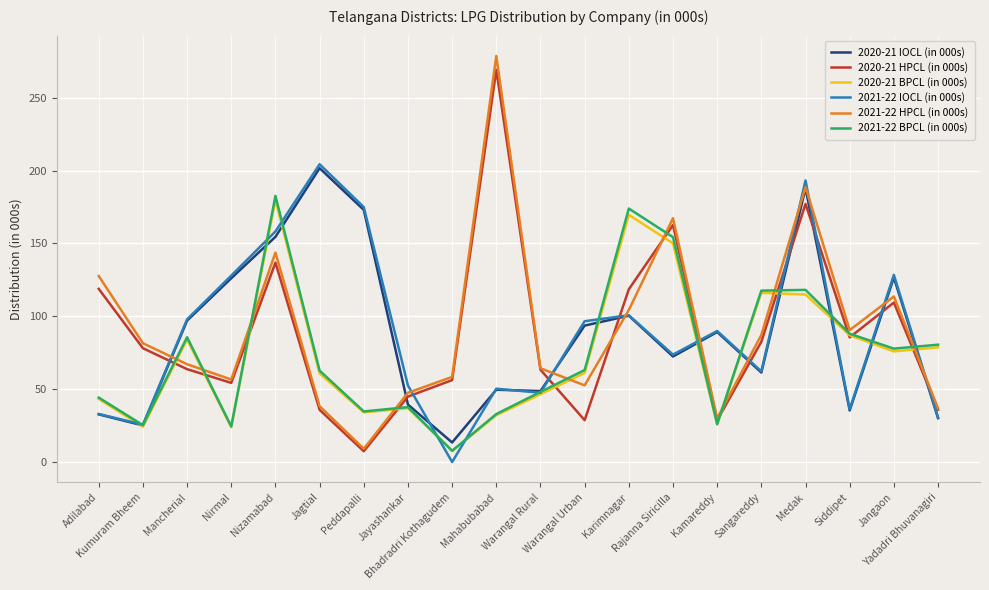

What is the greatest value displayed?

278.6